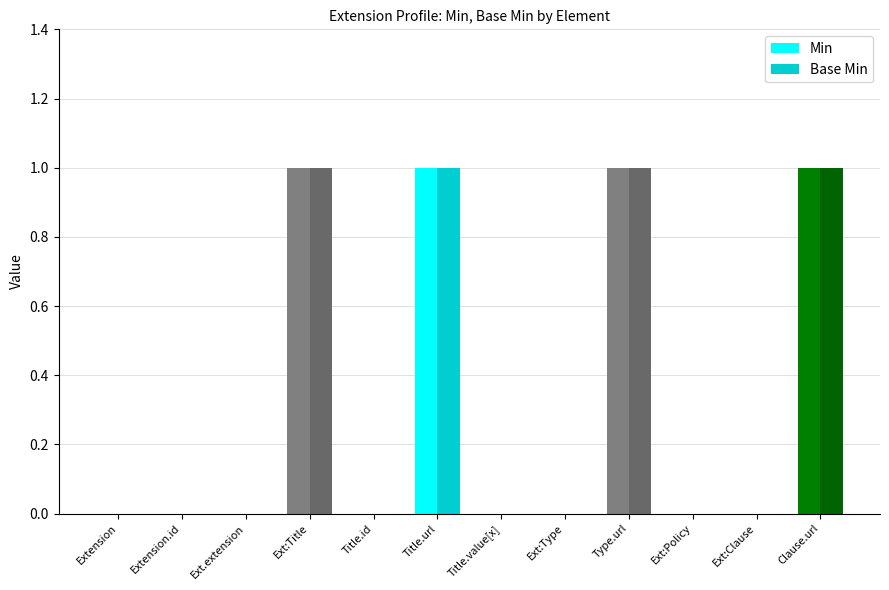

Is it true that Min equals 0 at Title.value[x]?

True